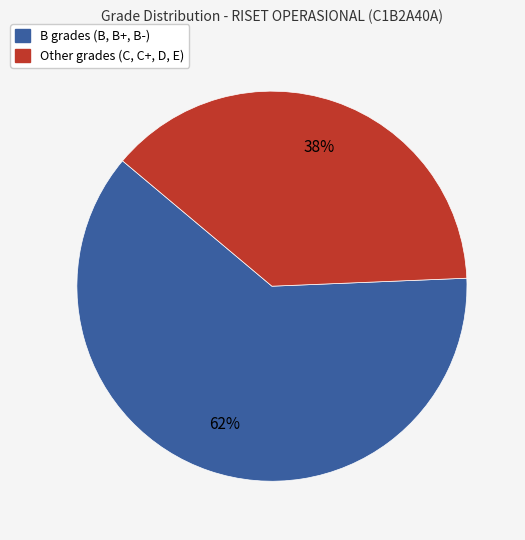

To the nearest percent, what is the average slice percentage?

50%